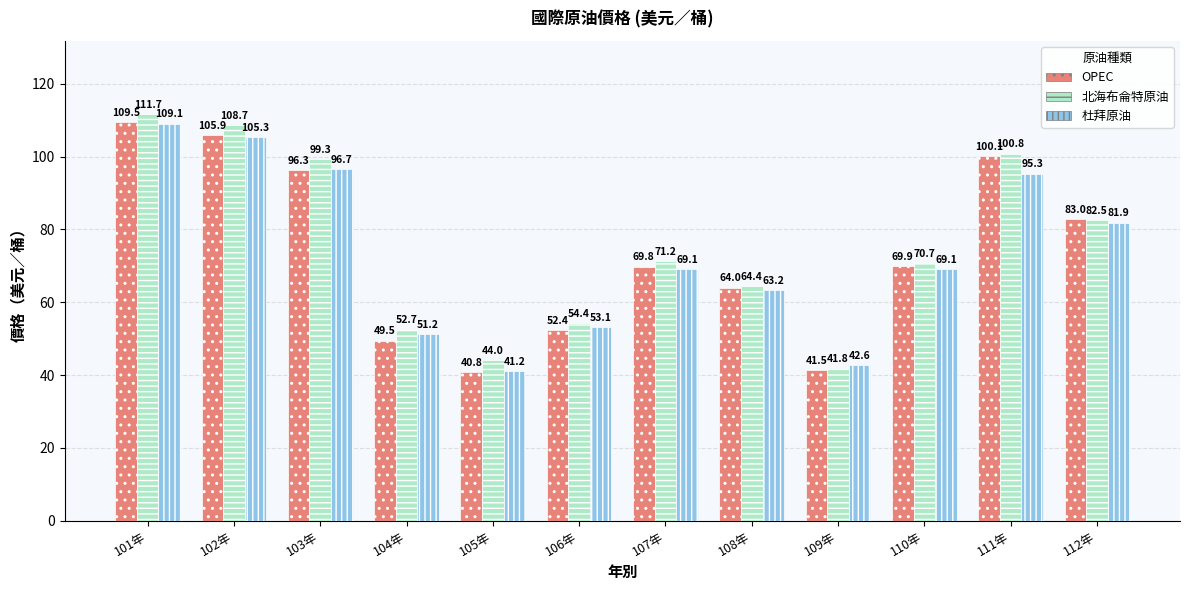

Between 105年 and 110年, which series saw the biggest shift?

OPEC